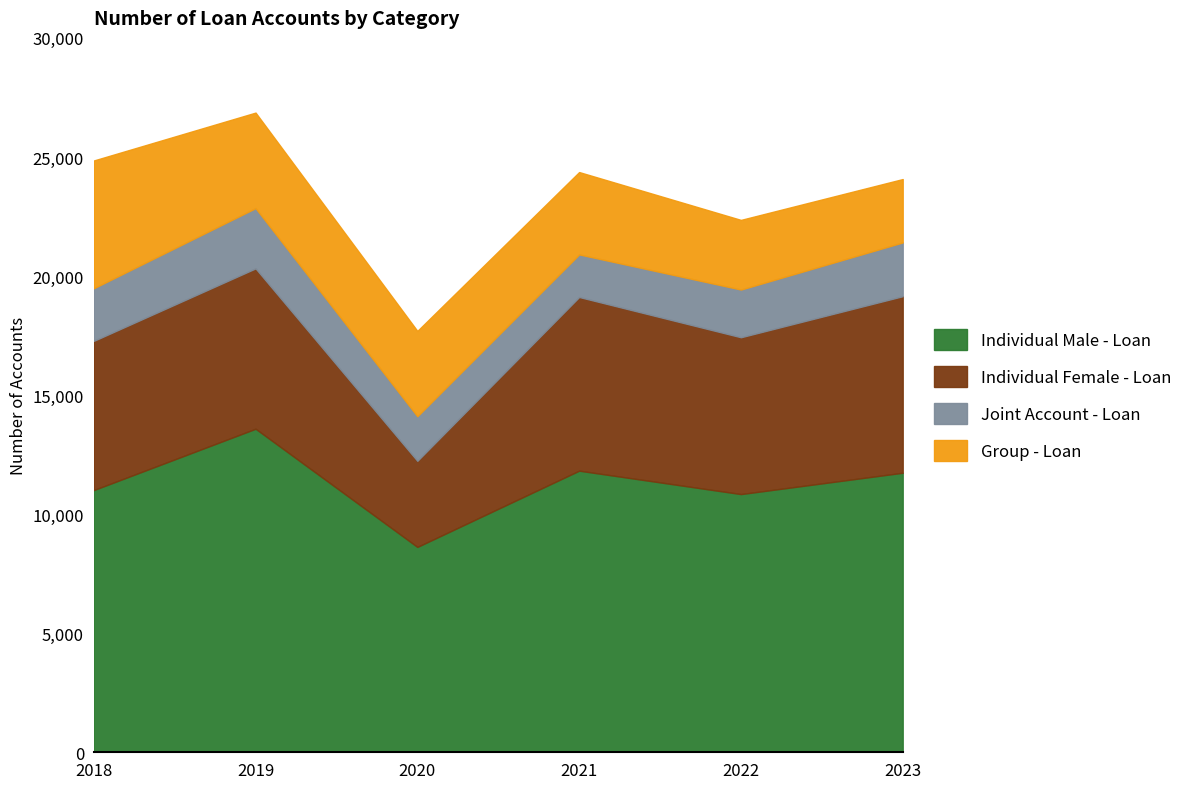

Between 2019 and 2018, which is larger?

2019